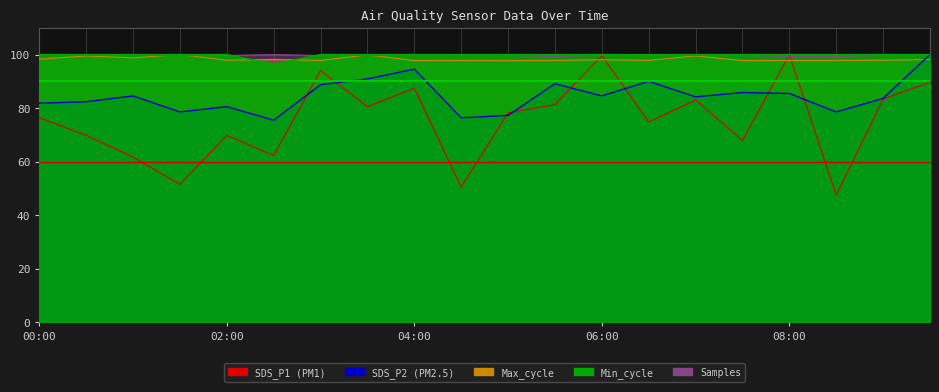

The SDS_P1 series shows 44.5 at 06:00. True or false?

False